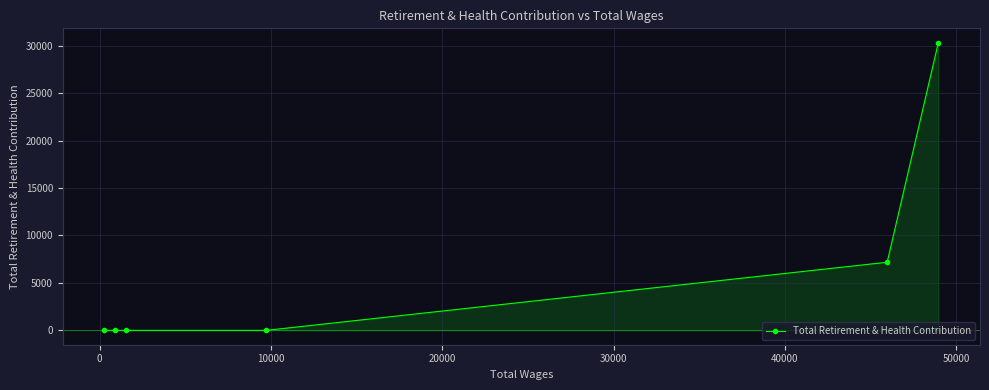

Reading right to left, transcribe all the data shown in this chart.

30324	7180	0	0	0	0